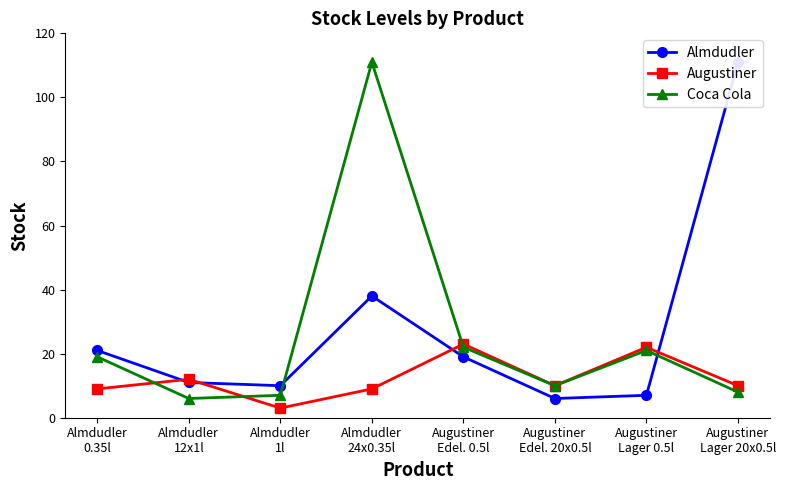

What is the greatest value displayed?

111